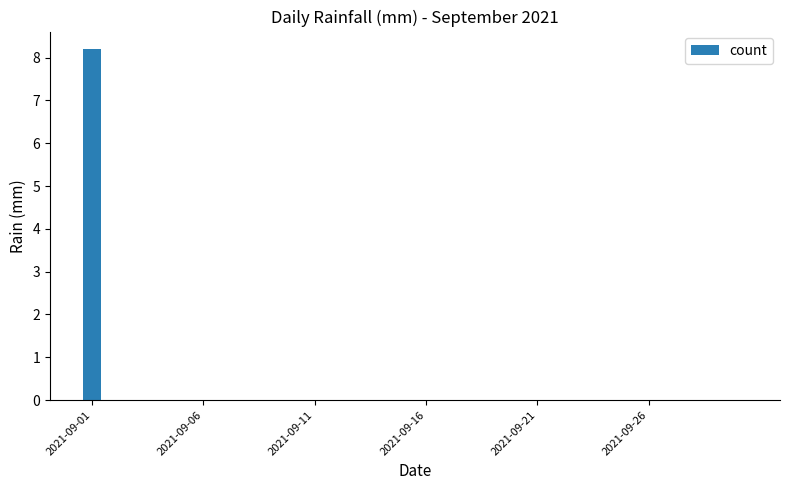

What is the sum of all values?

8.2